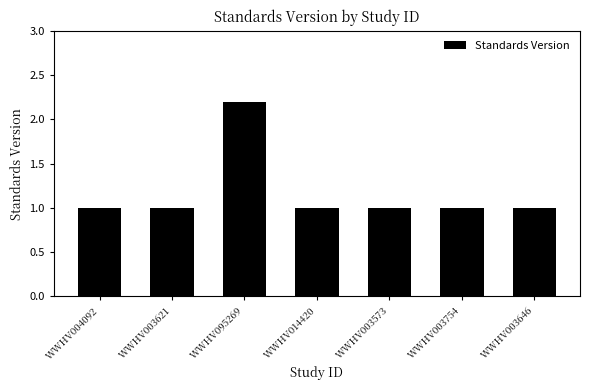

What is the smallest value displayed?

1.0